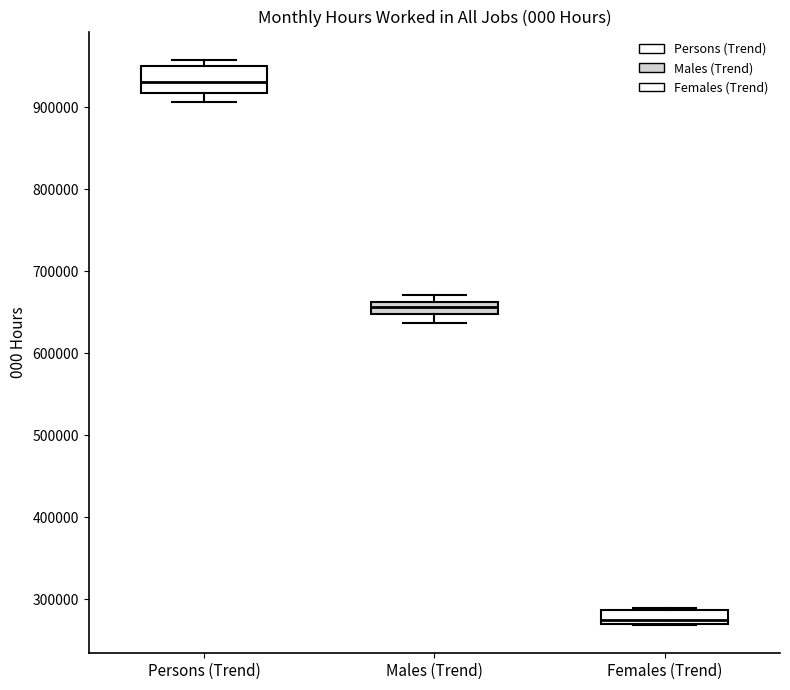

Which box's median line is the lowest?

Females (Trend)